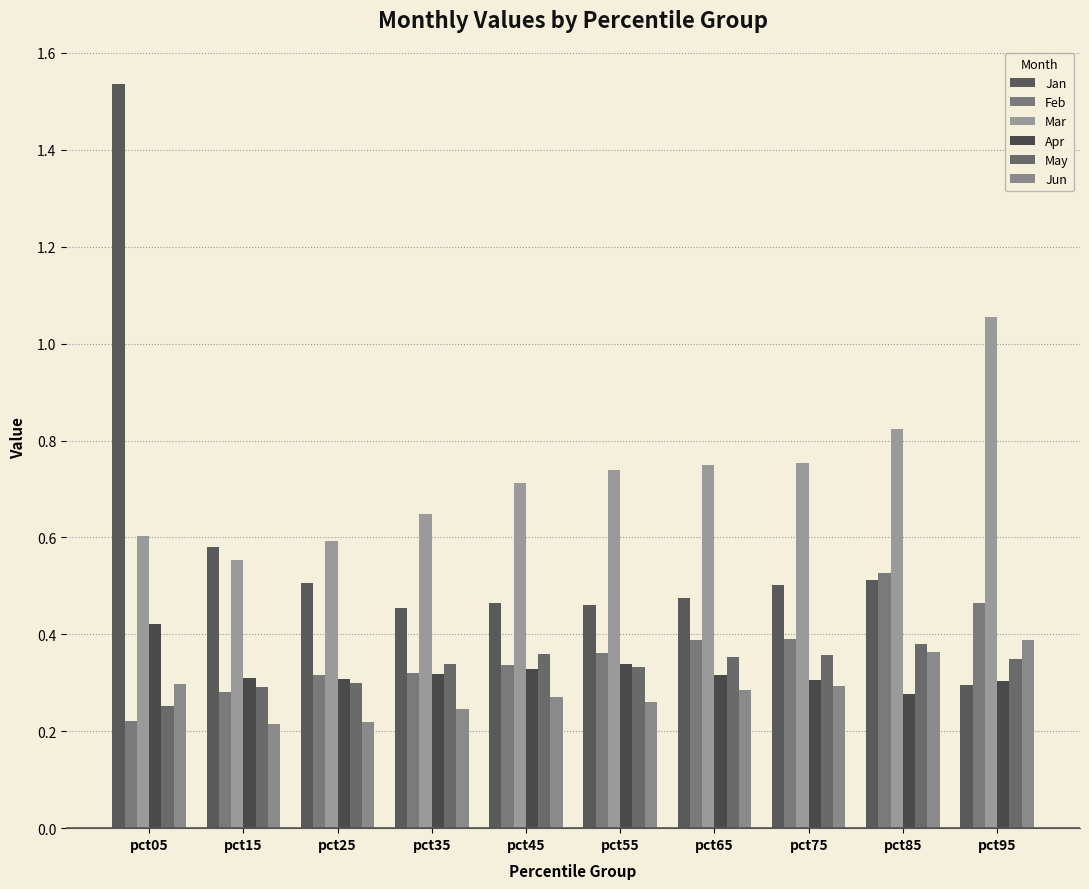

At which category is the sum across all series the highest?

pct05